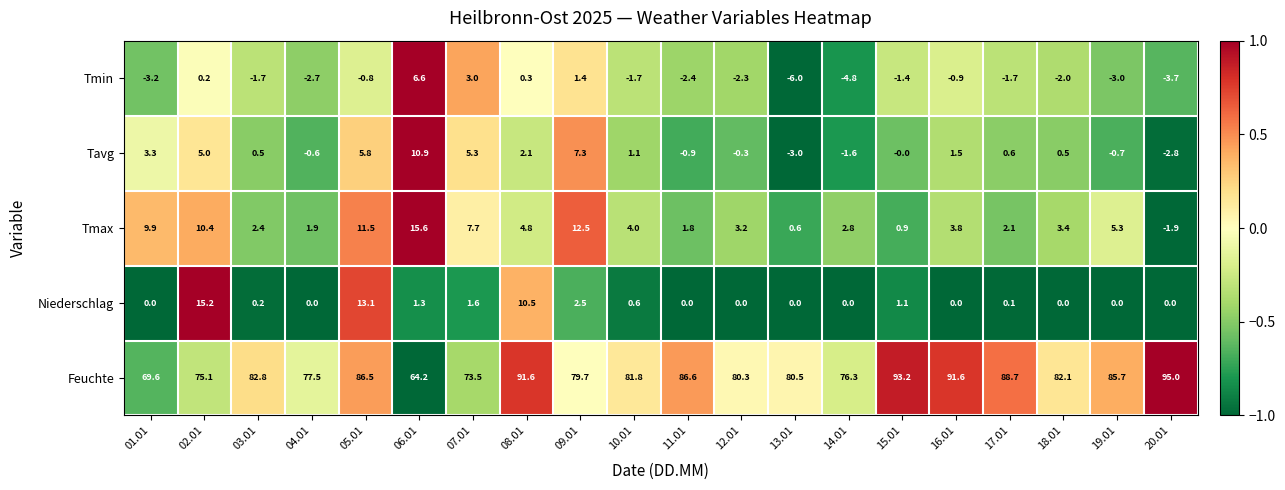

Which series has the widest spread of values?

Feuchte